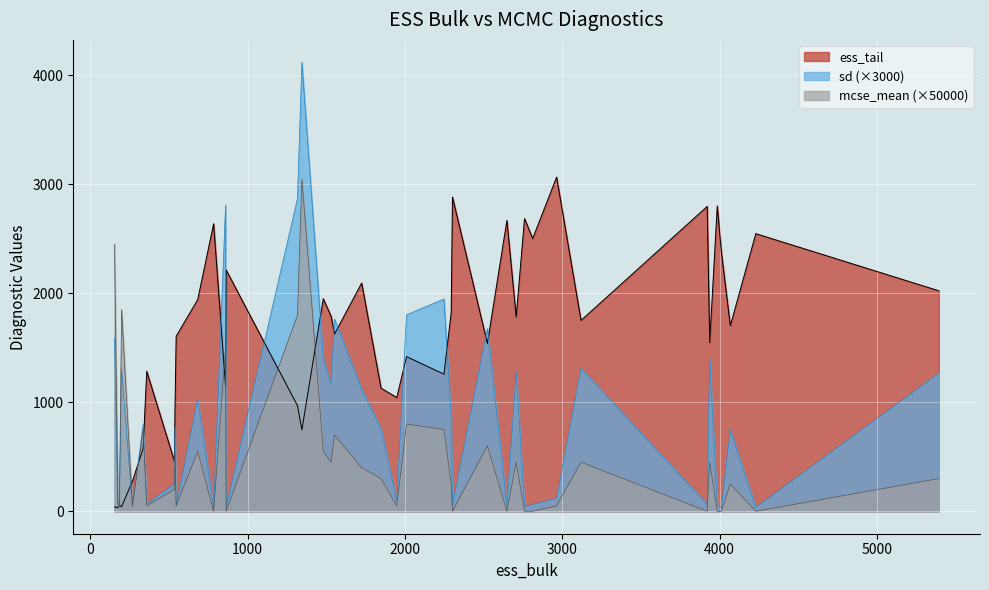

What are all the series names shown in the legend?

ess_tail, sd (×3000), mcse_mean (×50000)